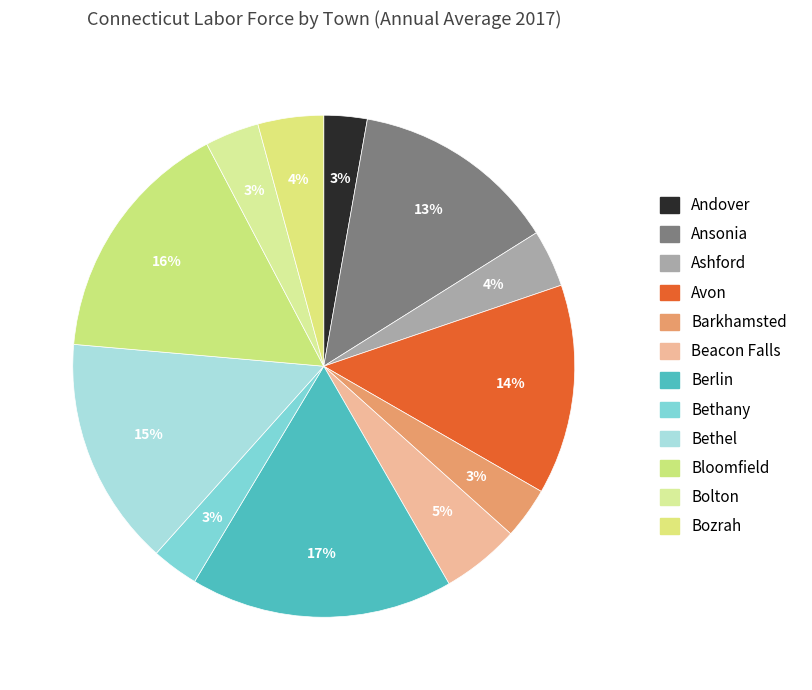

What percentage is the Bolton slice, to the nearest percent?

3%